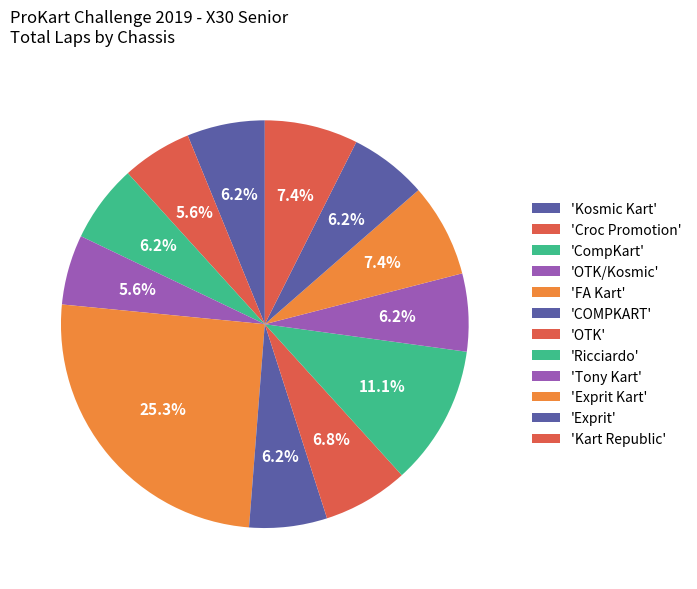

How many slices are in this pie chart?

12